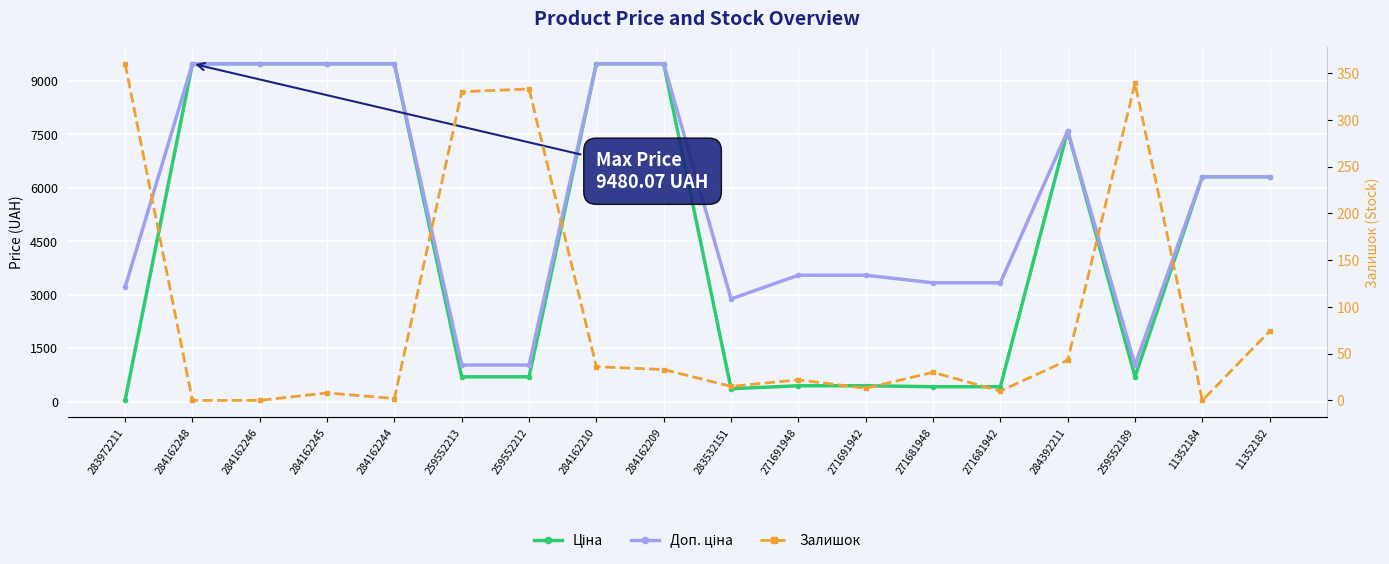

What is the sum of all Ціна values?

81286.9